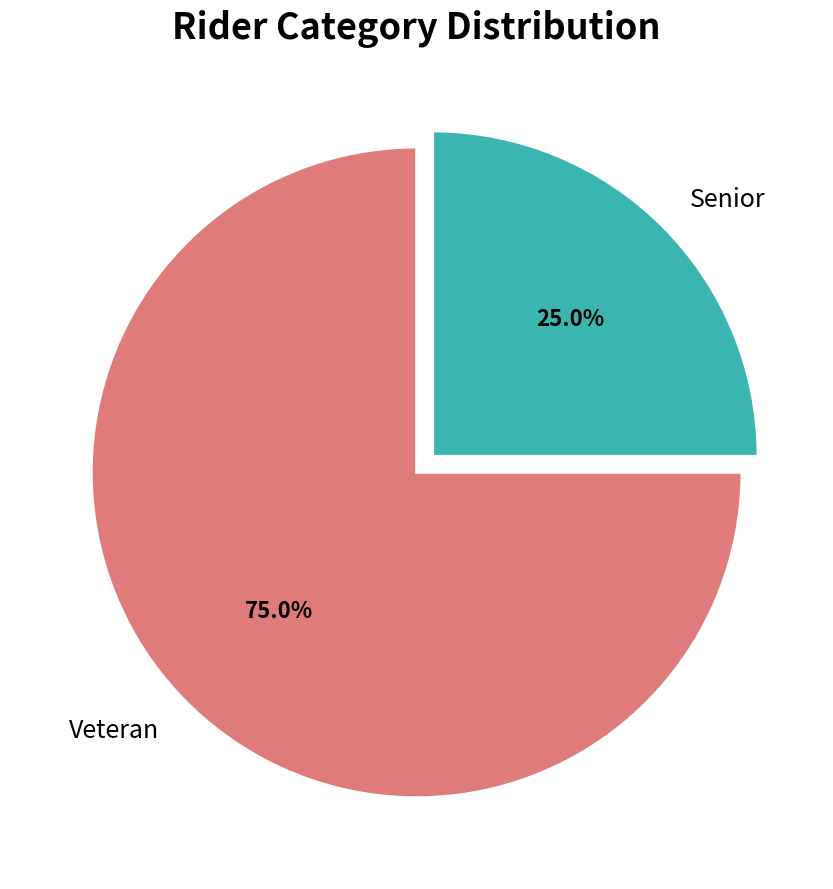

Count the number of slices in the pie.

2